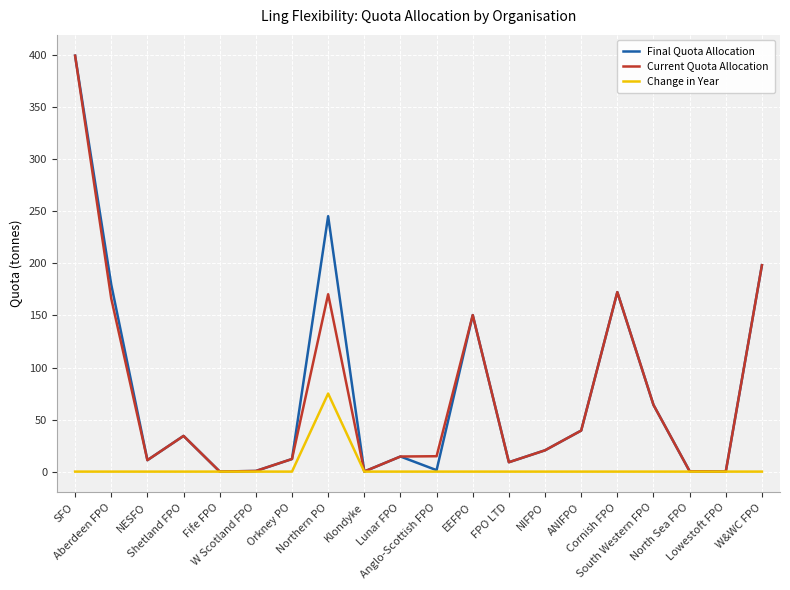

What is the maximum value shown in the chart?

399.6